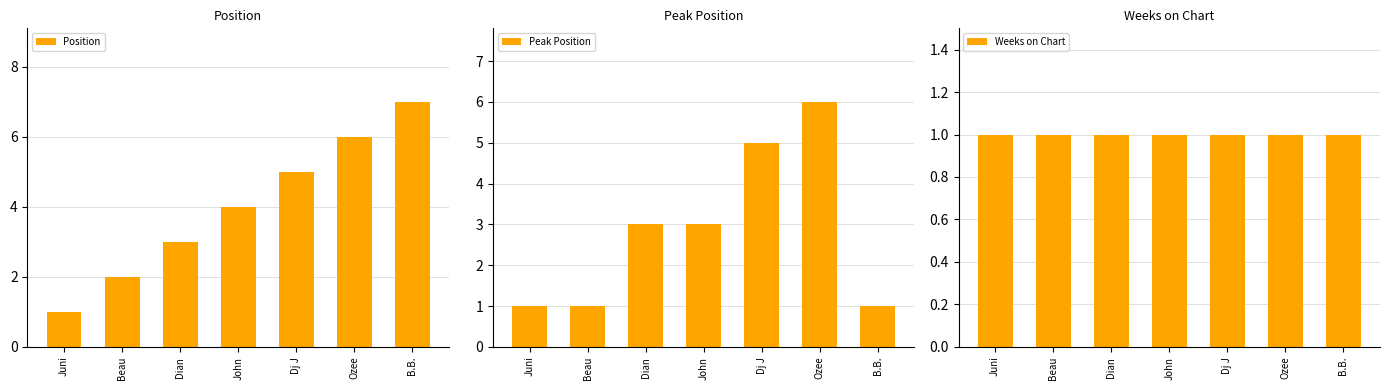

Which category has the lowest value across all series?

Juni